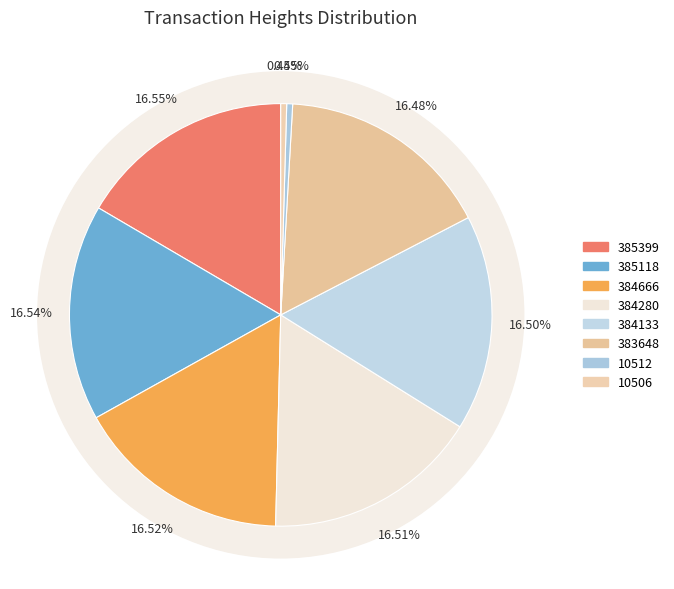

Which category has the biggest portion of the pie?

385399